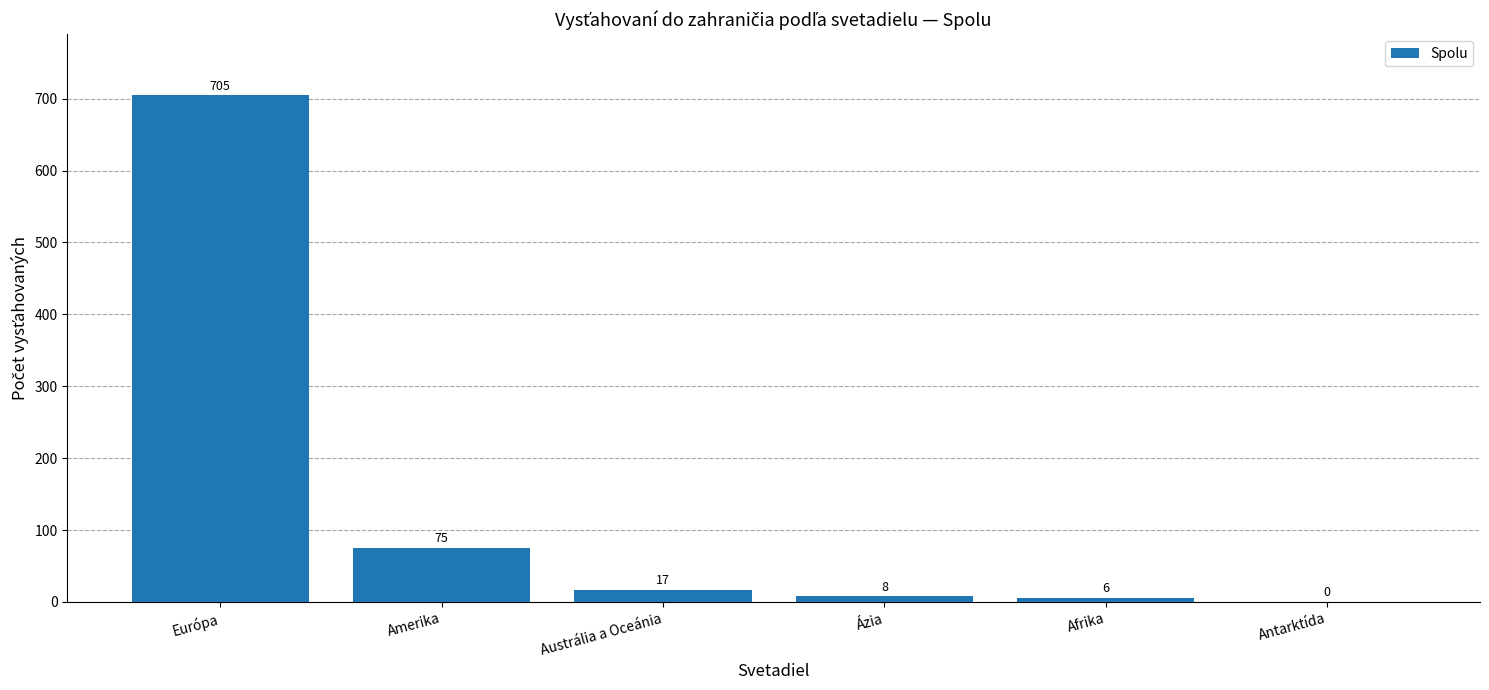

Is it true that the value at Európa is 705?

True